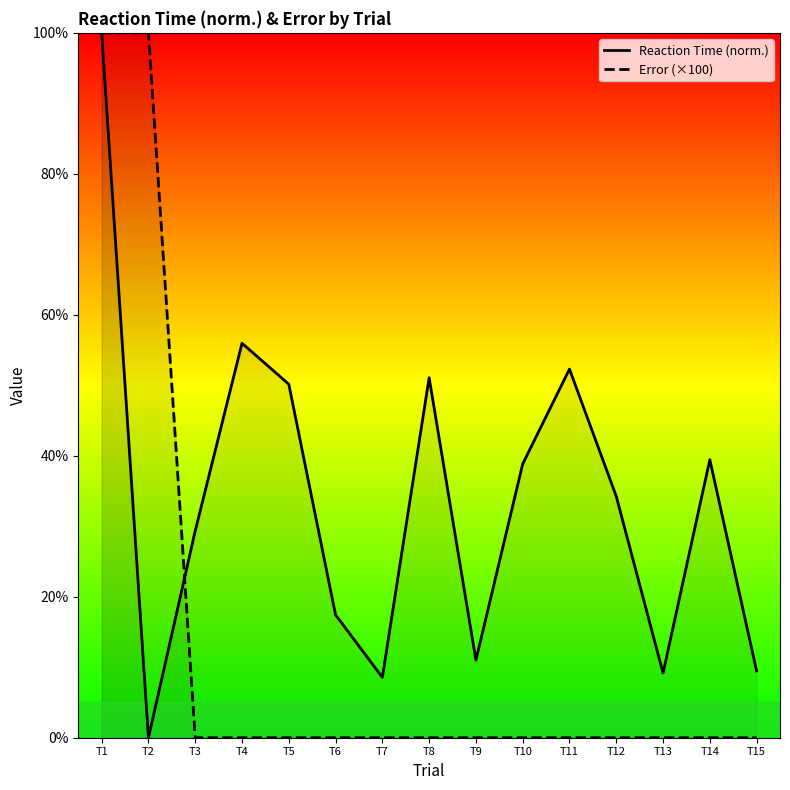

At which category is the sum across all series the highest?

T1